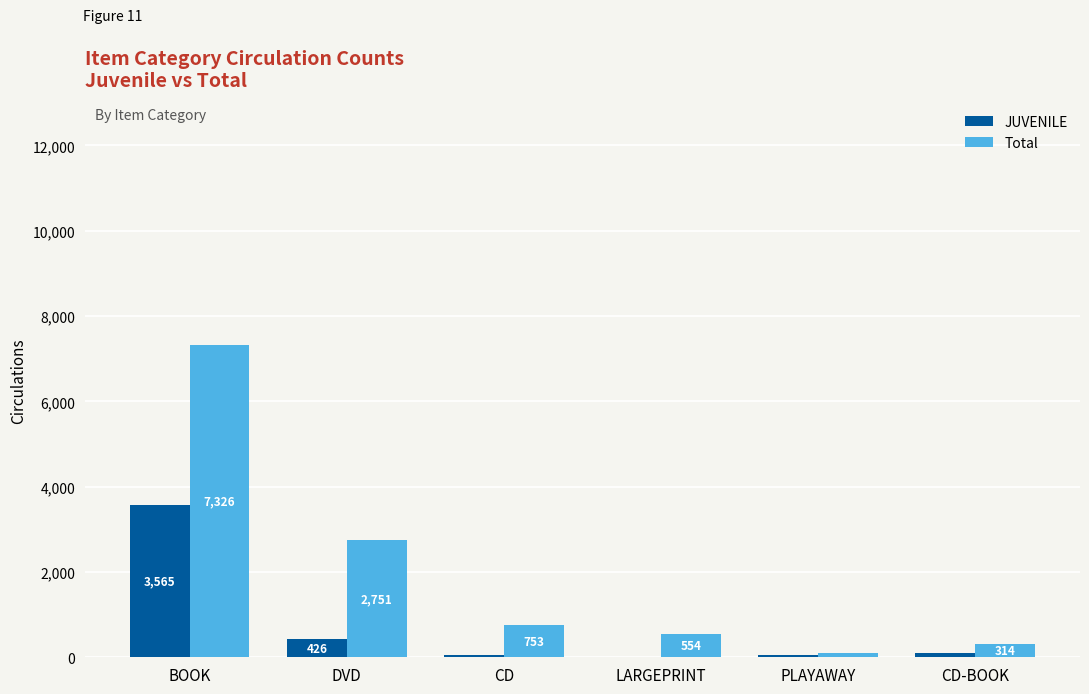

Which series has the widest spread of values?

Total